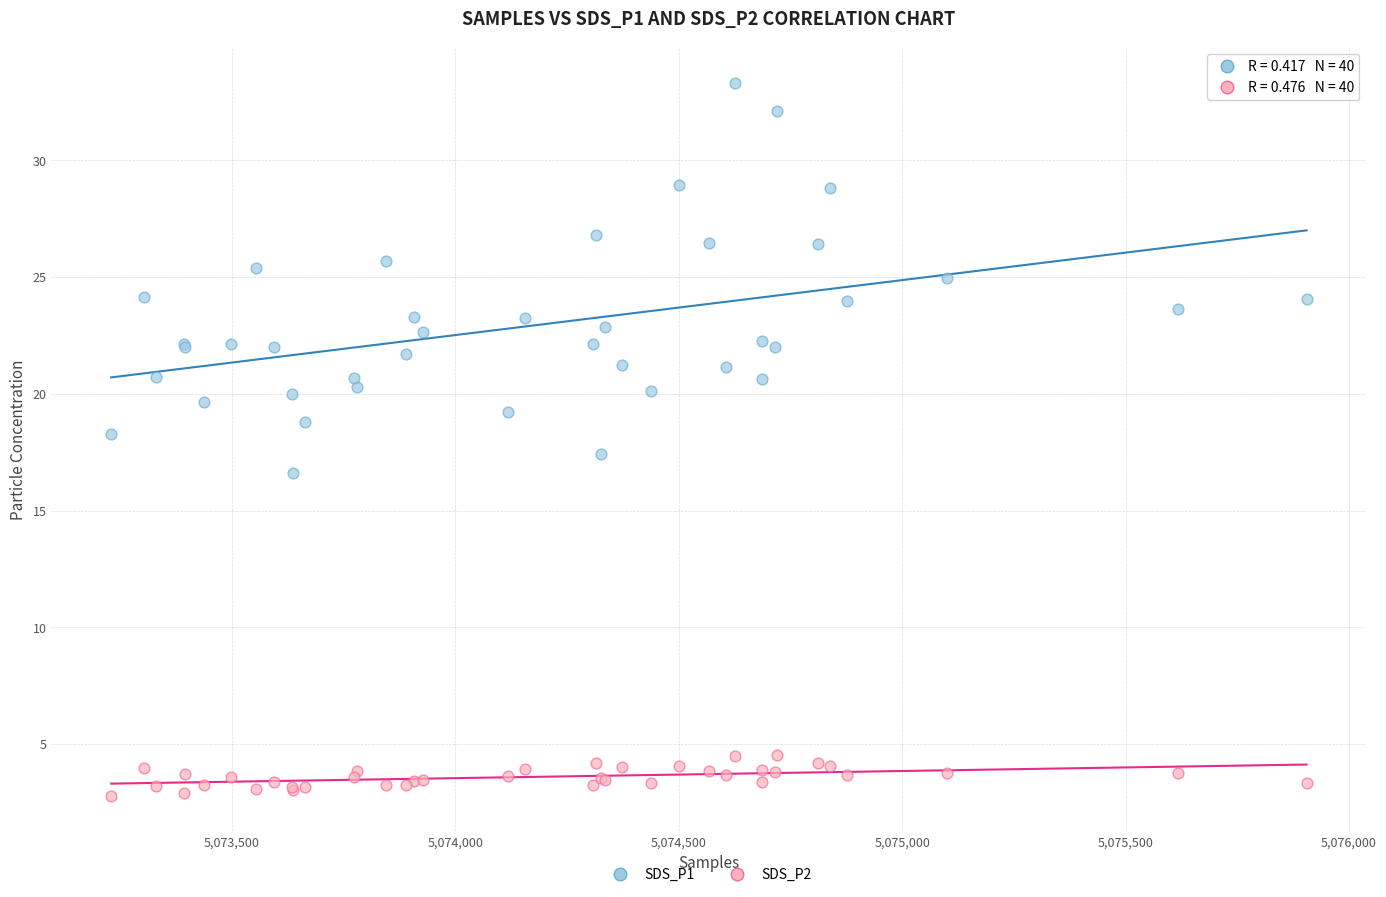

Which series reaches the minimum Y coordinate?

SDS_P2